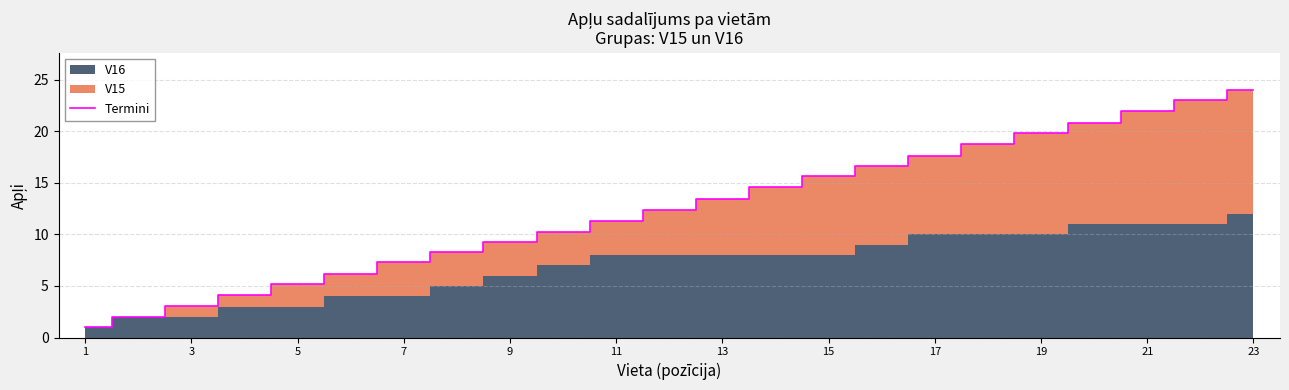

The Termini series shows 24.0 at 23. True or false?

True